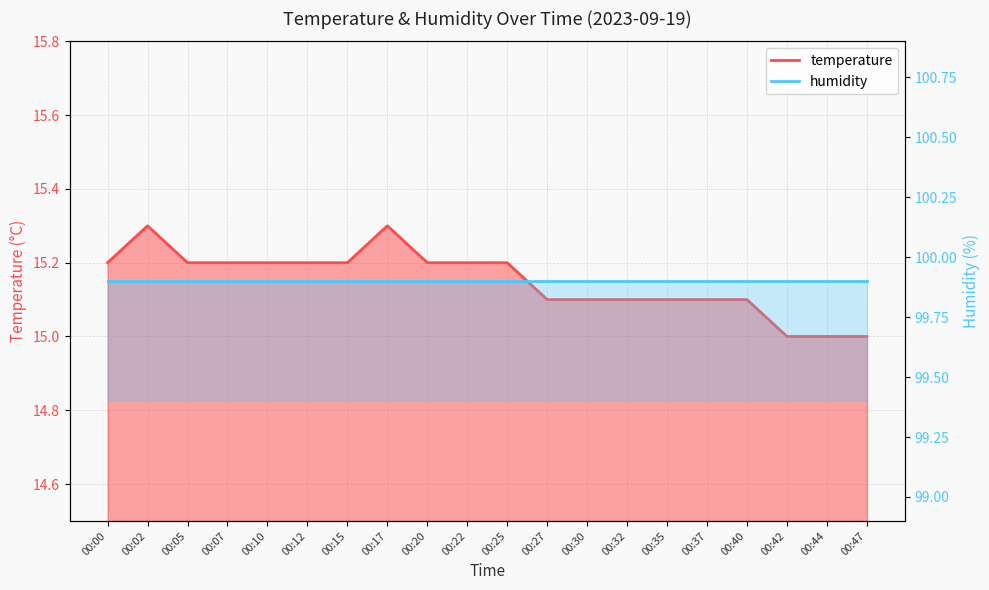

What is the value of the 14th point from the left?

15.1